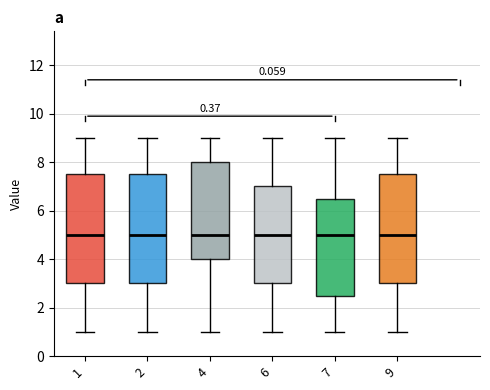

Reading left to right, transcribe this box plot: for each box, give where its median line is, the range the box spans, and where its two whiskers end, as read against the y-axis. The values are not printed on the chart, so give them approximately, as read against the axis.

1: median 5.0, box 3.0 to 7.6, whiskers 1.0 to 9.0
2: median 5.0, box 3.0 to 7.6, whiskers 1.0 to 9.0
4: median 5.0, box 4.0 to 8.0, whiskers 1.0 to 9.0
6: median 5.0, box 3.0 to 7.0, whiskers 1.0 to 9.0
7: median 5.0, box 2.6 to 6.6, whiskers 1.0 to 9.0
9: median 5.0, box 3.0 to 7.6, whiskers 1.0 to 9.0